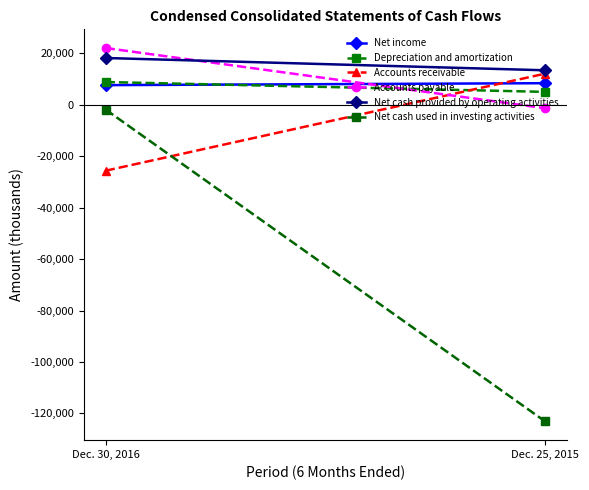

What is the average value of the Depreciation and amortization series?

6960